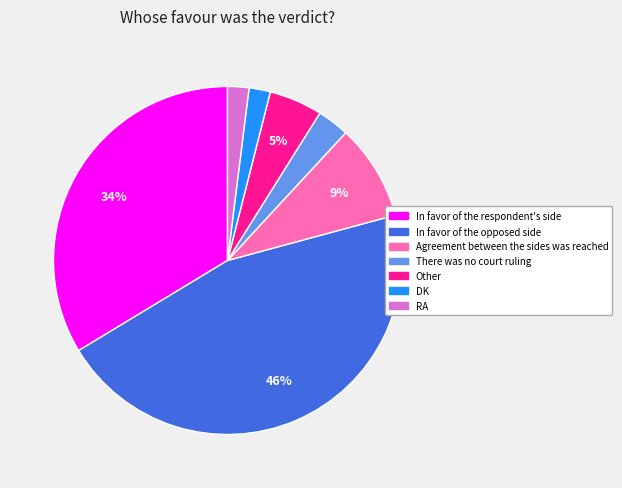

True or false: Other accounts for 15% of the total.

False